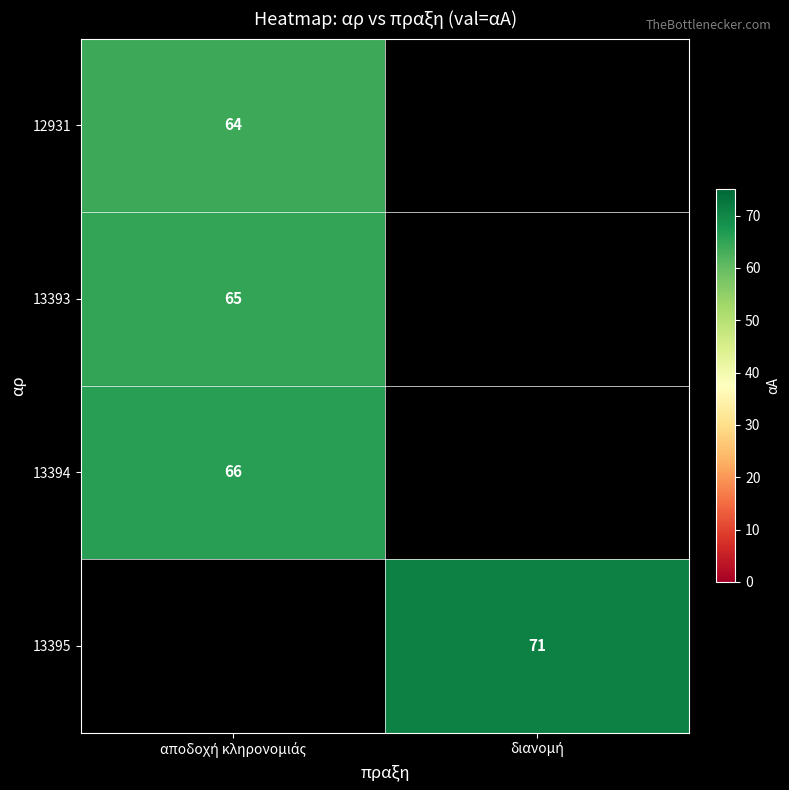

Between αποδοχή κληρονομιάς and διανομή, which is larger?

διανομή